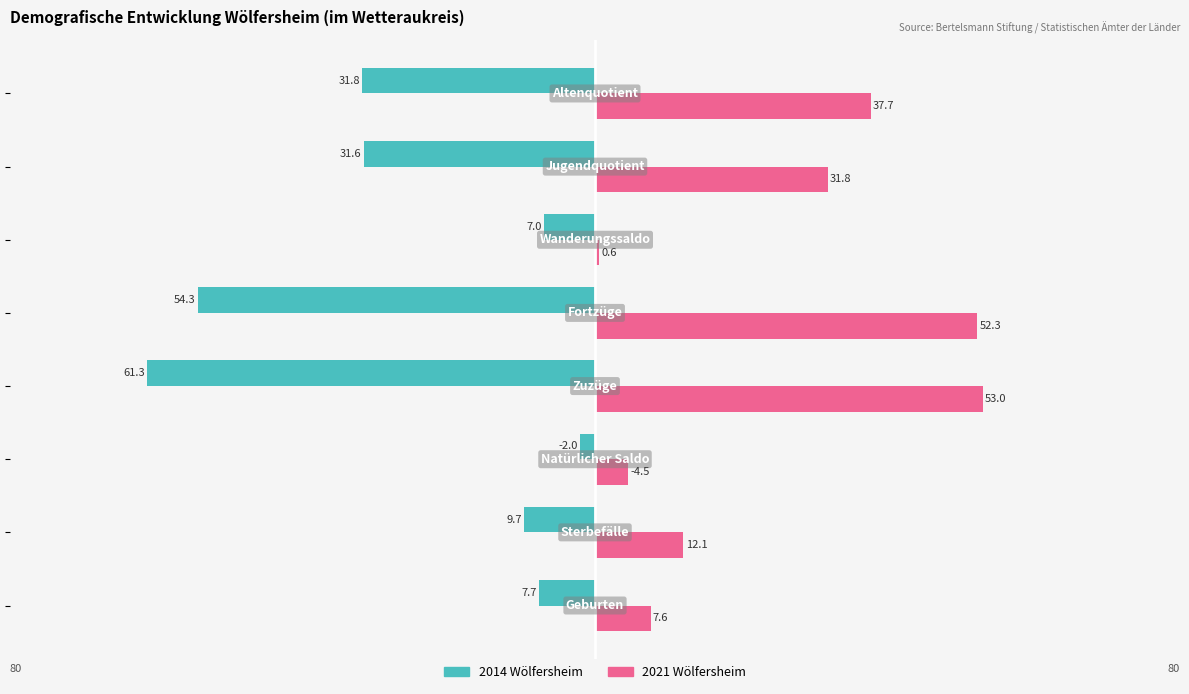

List the series in order of their peak value, lowest first.

2014 Wölfersheim, 2021 Wölfersheim